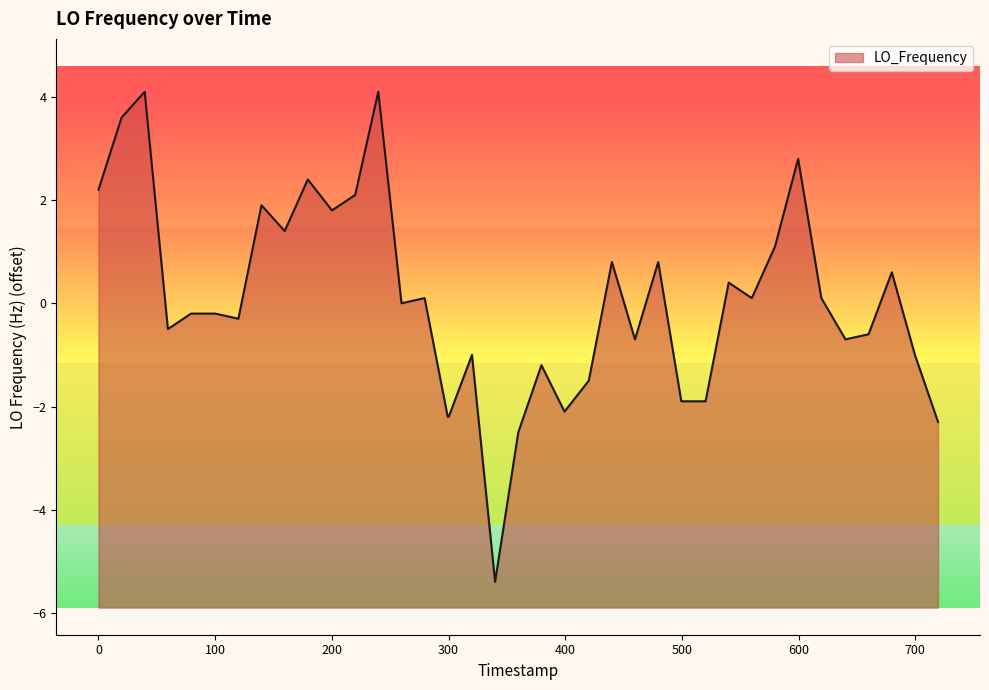

What is the maximum value shown in the chart?

4.1